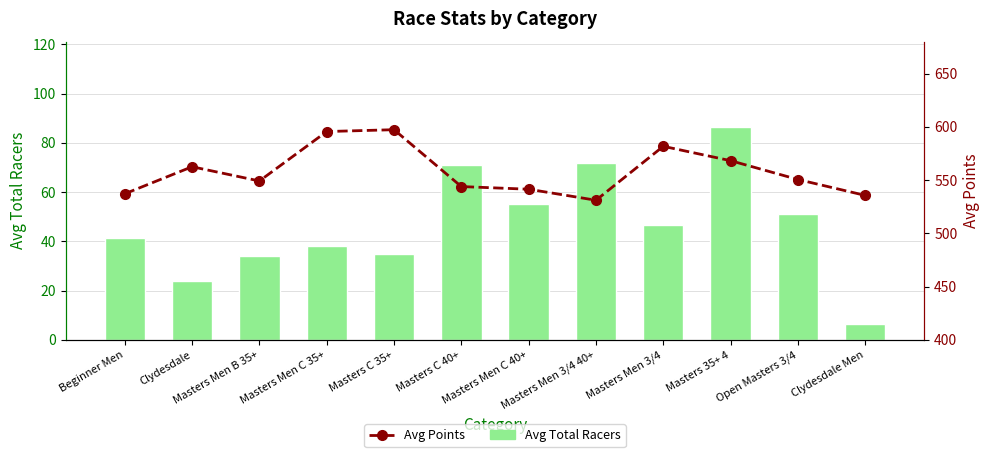

What are all the series names shown in the legend?

Avg Total Racers, Avg Points